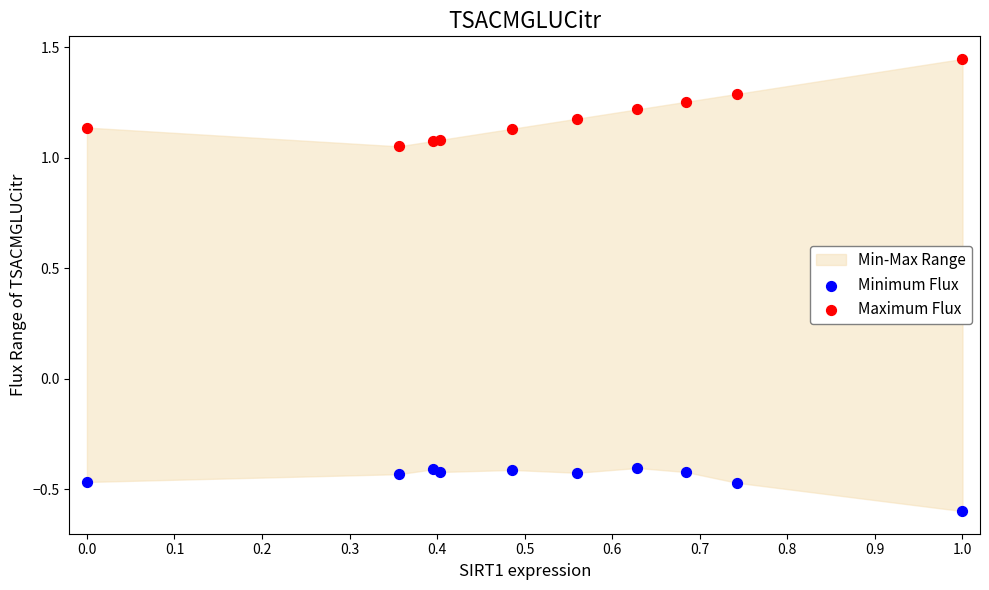

Which series reaches the maximum Y coordinate?

Maximum Flux